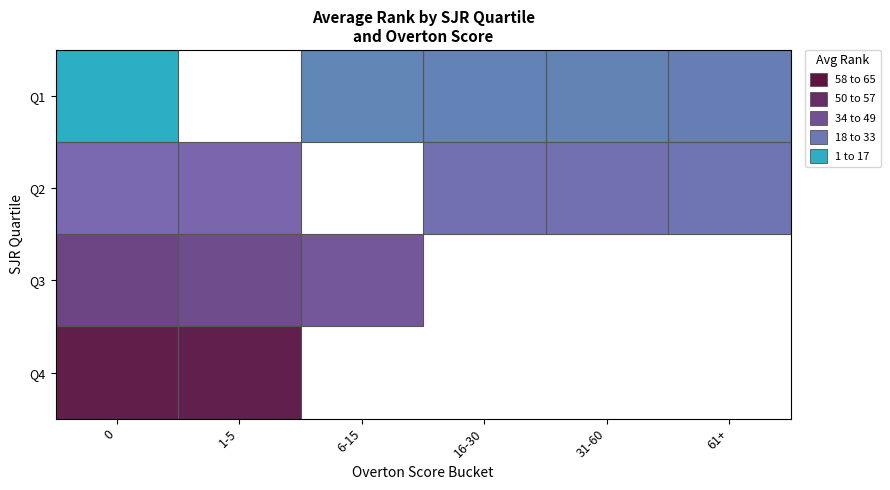

What is the greatest value displayed?

58.6